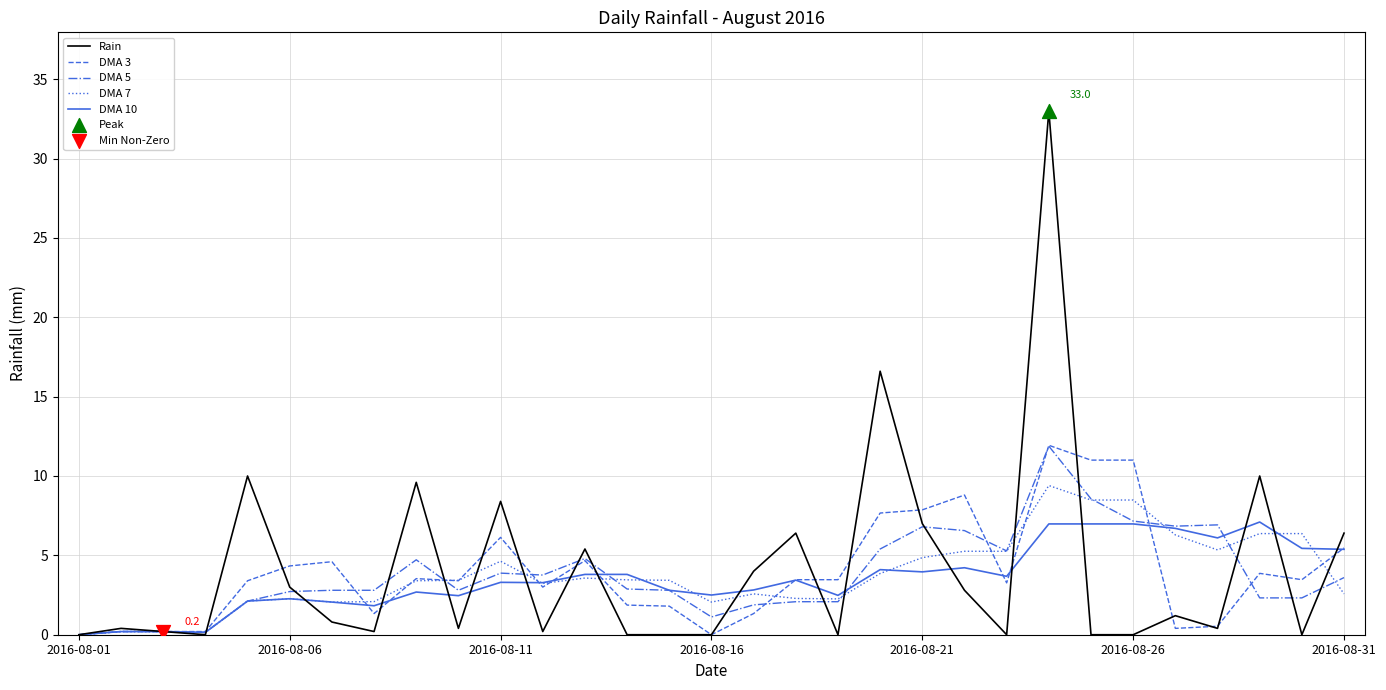

Which series has the widest spread of values?

Rain